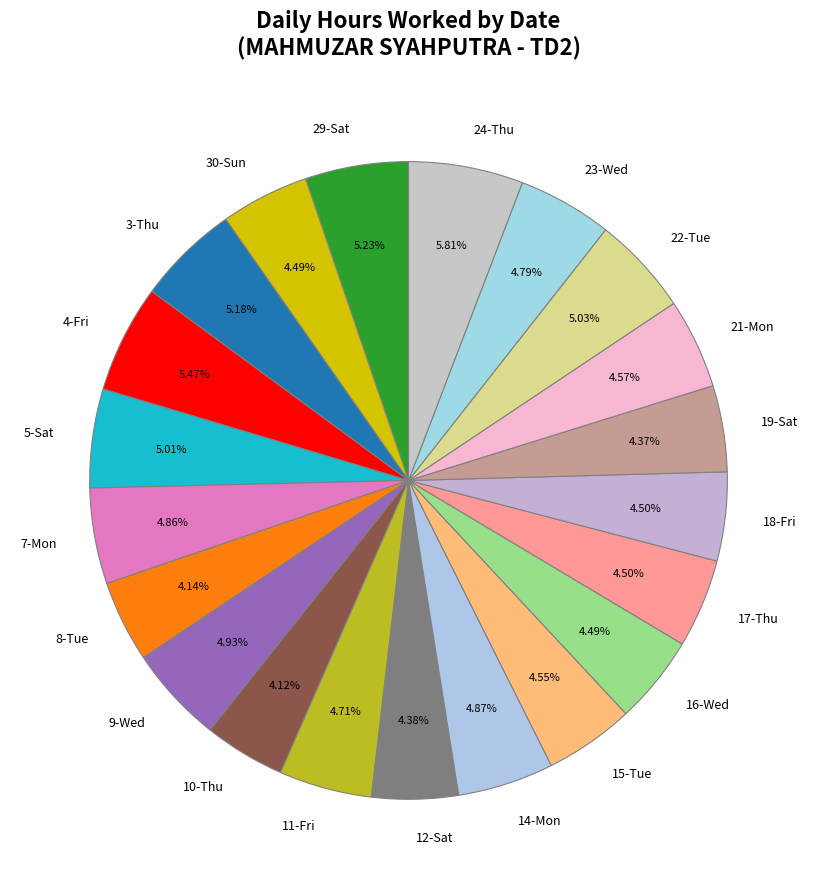

What portion of the pie excludes 19-Sat?

95.6%